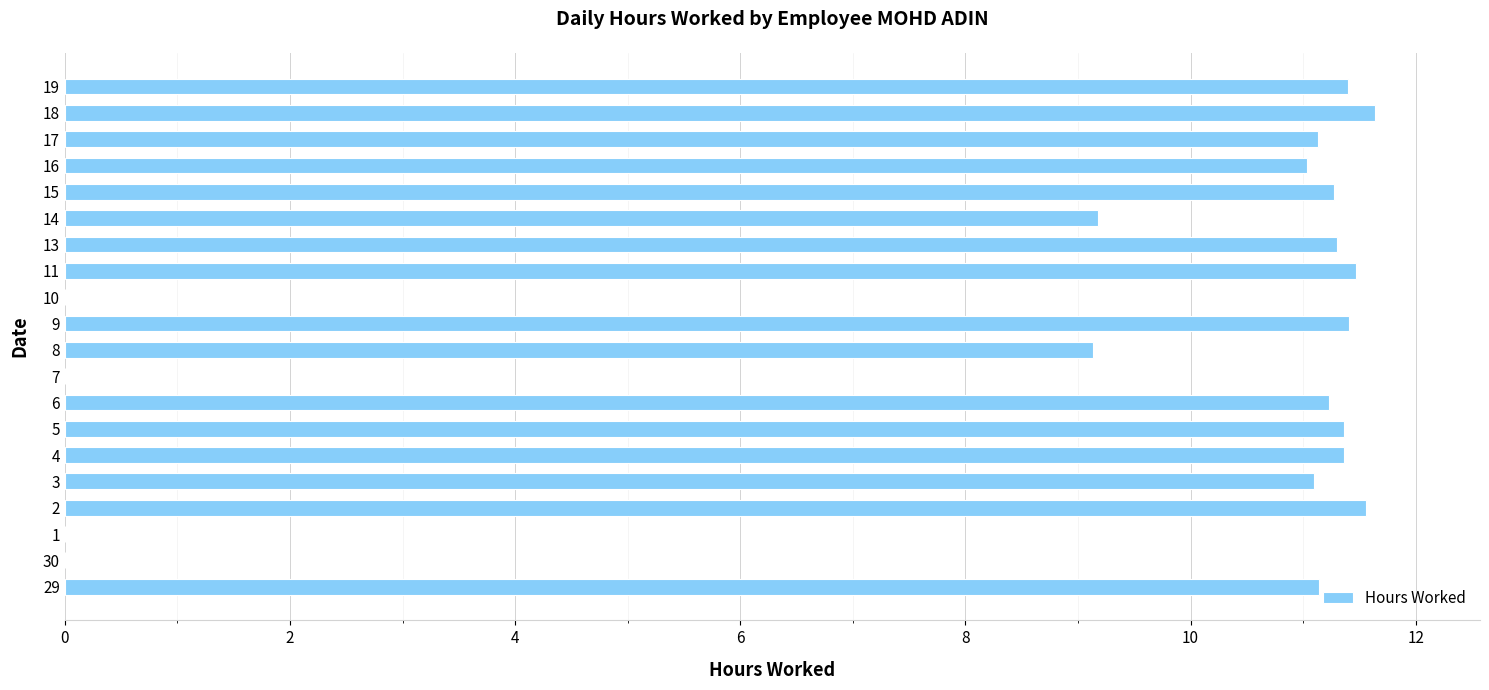

What is the sum of all values?

176.7